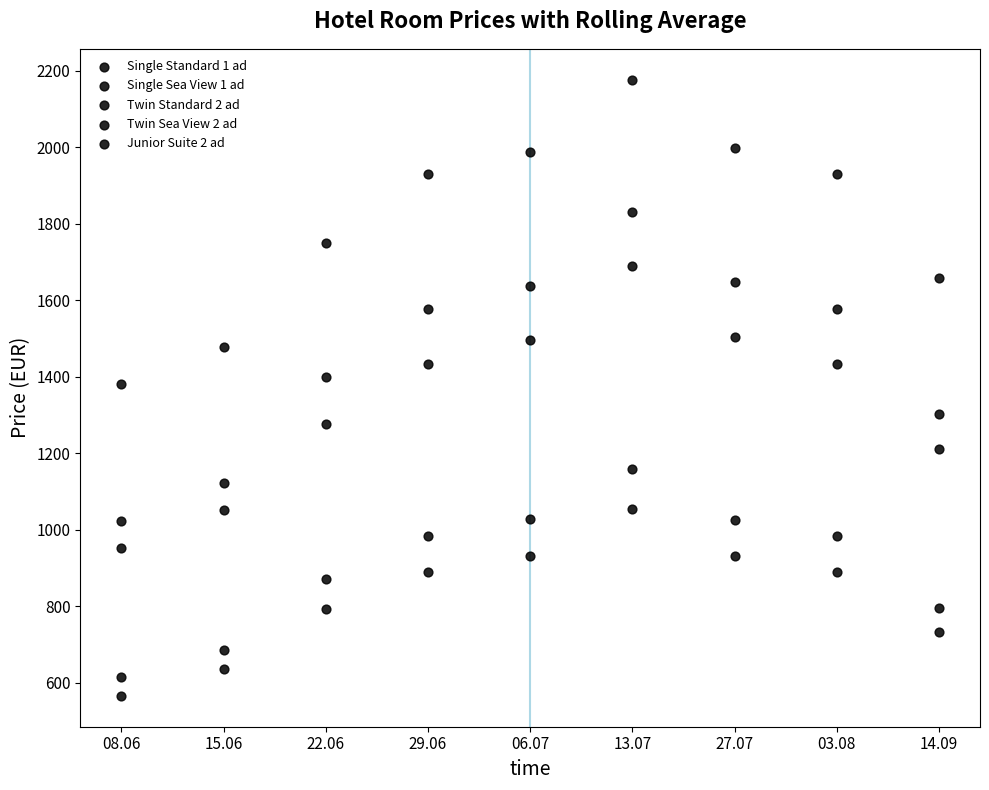

How many points are shown in the scatter plot?

45